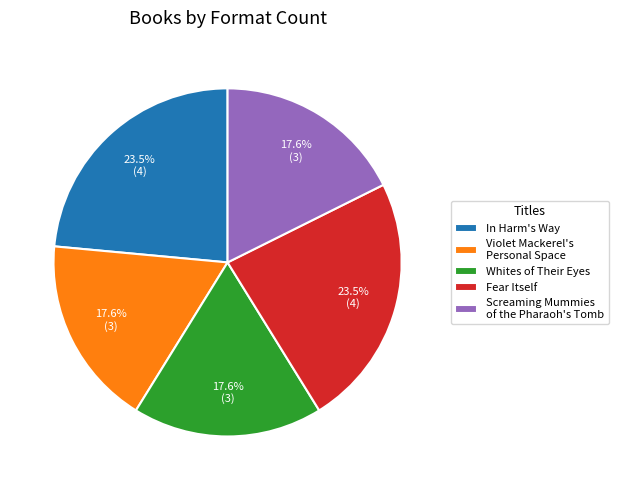

Approximately how many times larger is the value at Fear Itself compared to In Harm's Way?

1.0